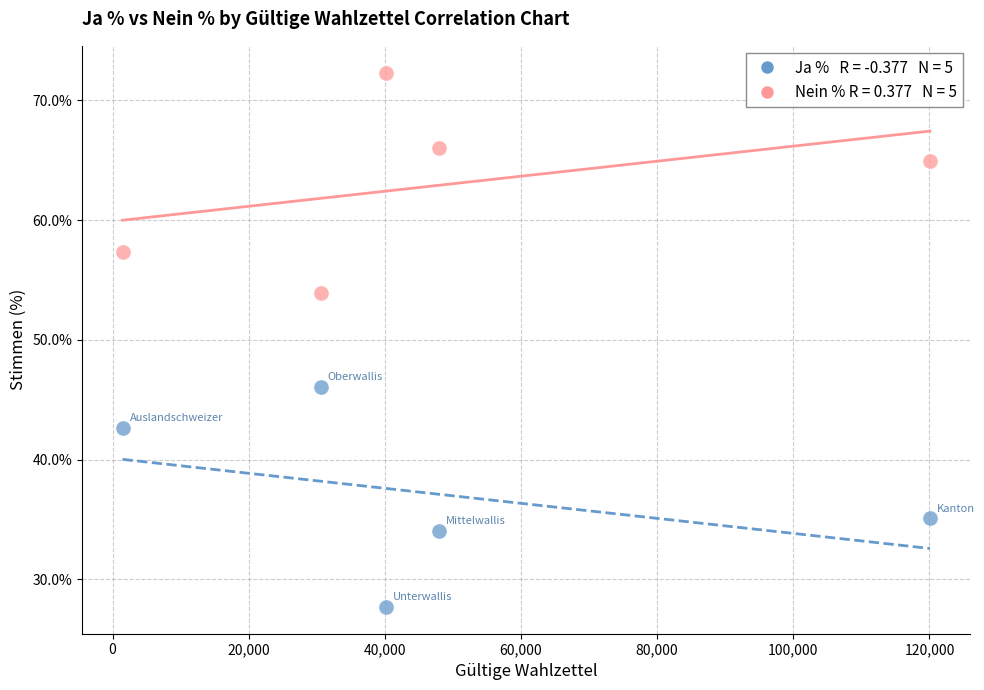

Across all data points, what is the range of X values (max minus min)?

118596.0